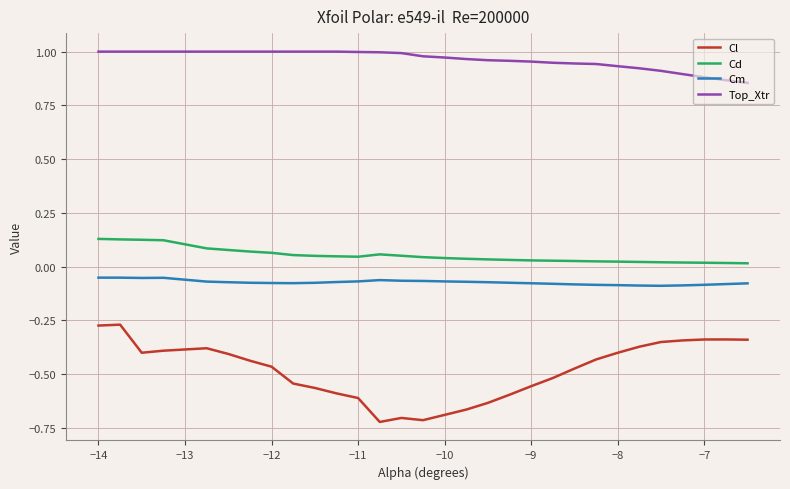

Which series has the largest total across all categories?

Top_Xtr